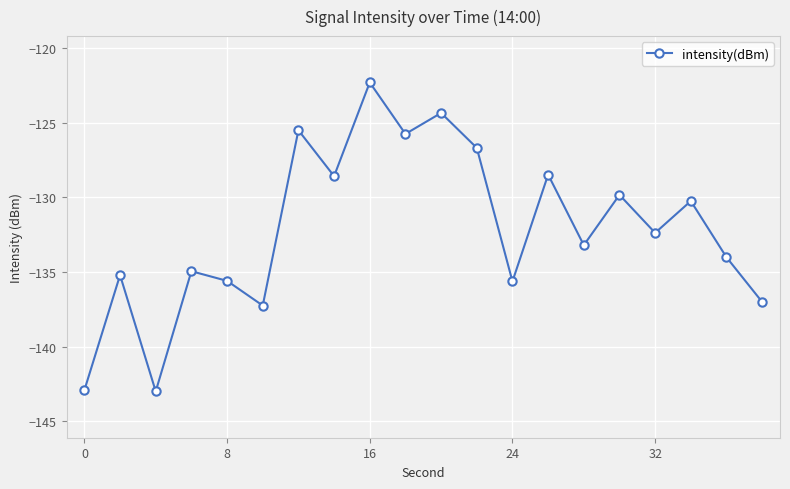

What is the smallest value displayed?

-143.0